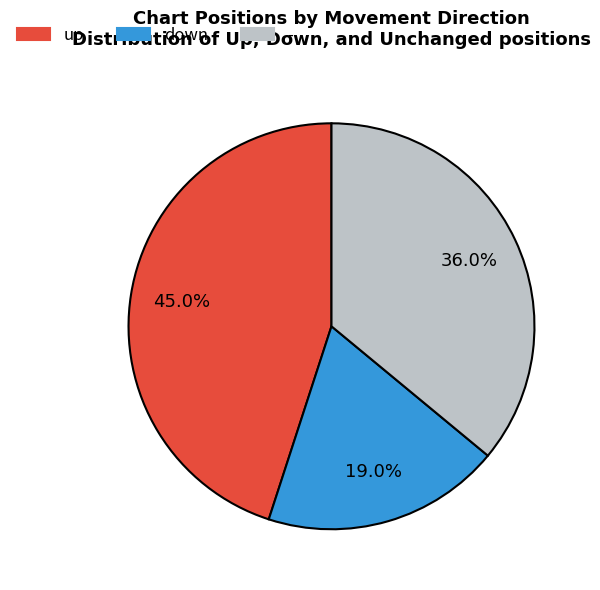

Does - account for over 50% of the chart?

No